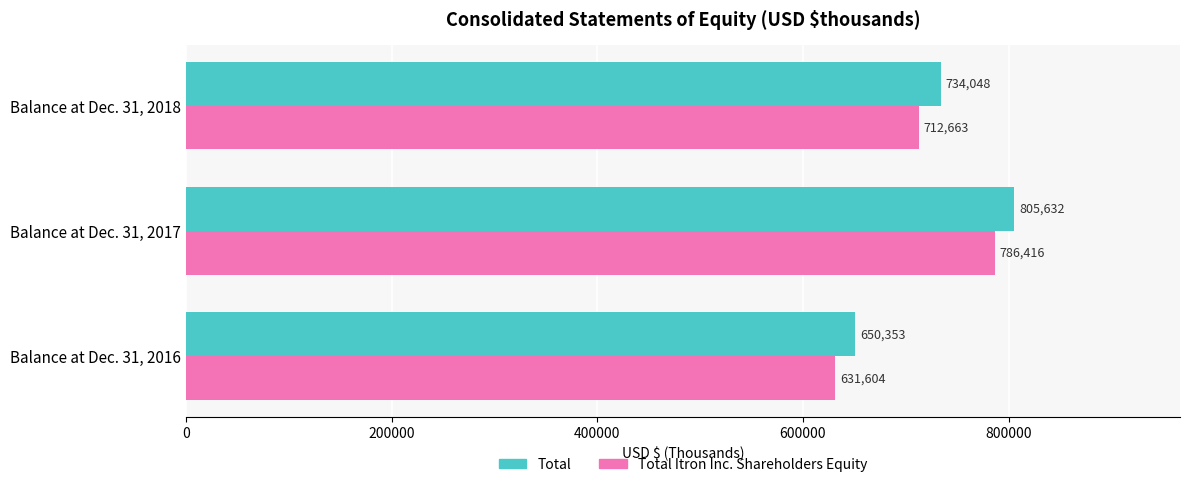

Where is Total nearest to the value 727992?

Balance at Dec. 31, 2018